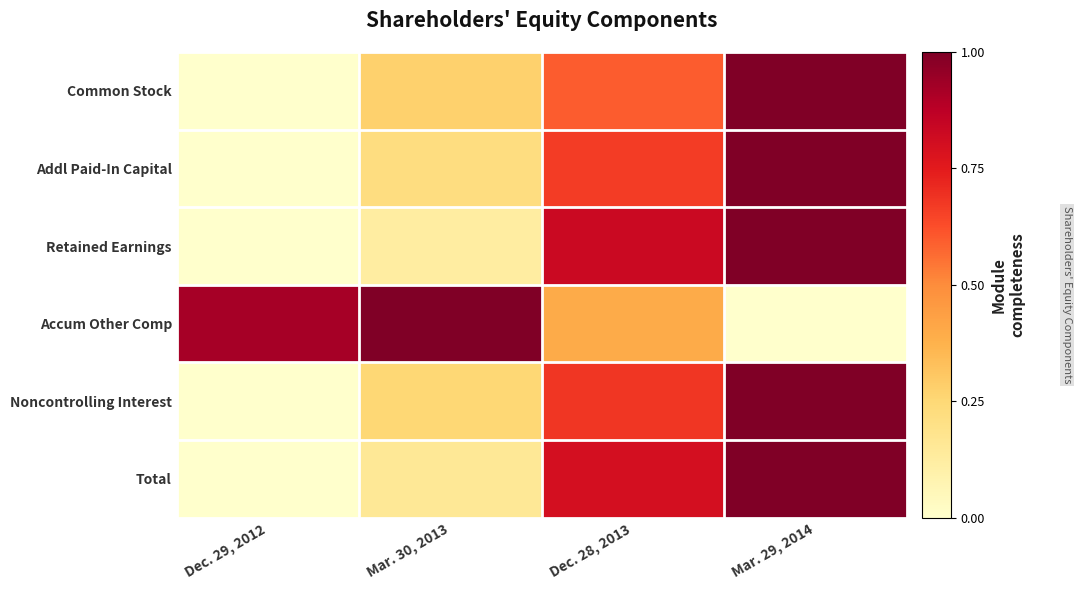

Which series has the largest total across all categories?

Accum Other Comp